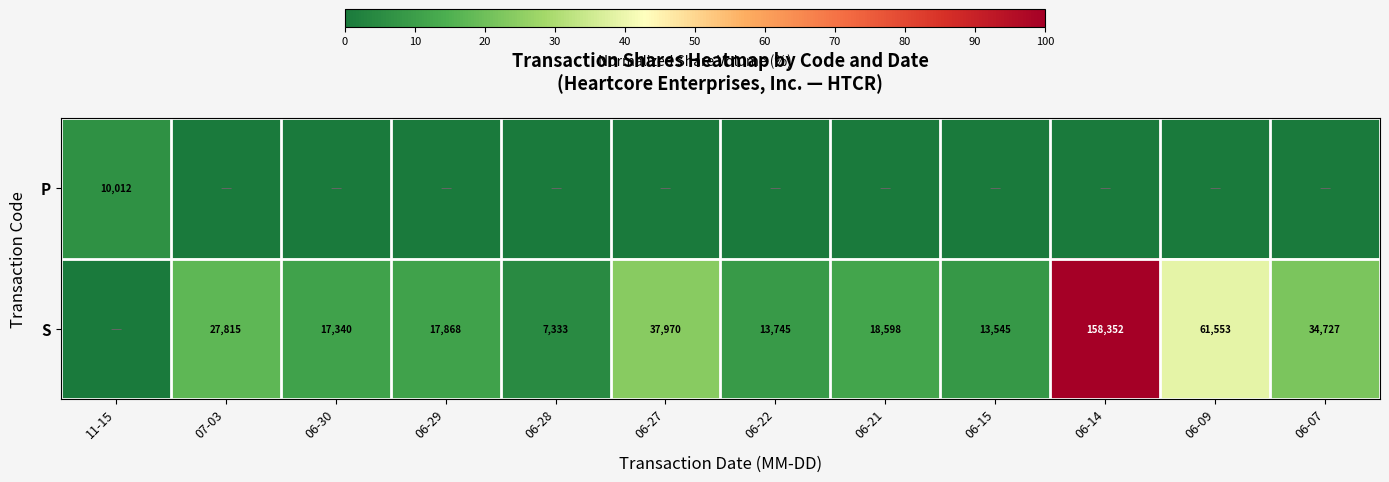

The S series shows 11660 at 06-07. True or false?

False